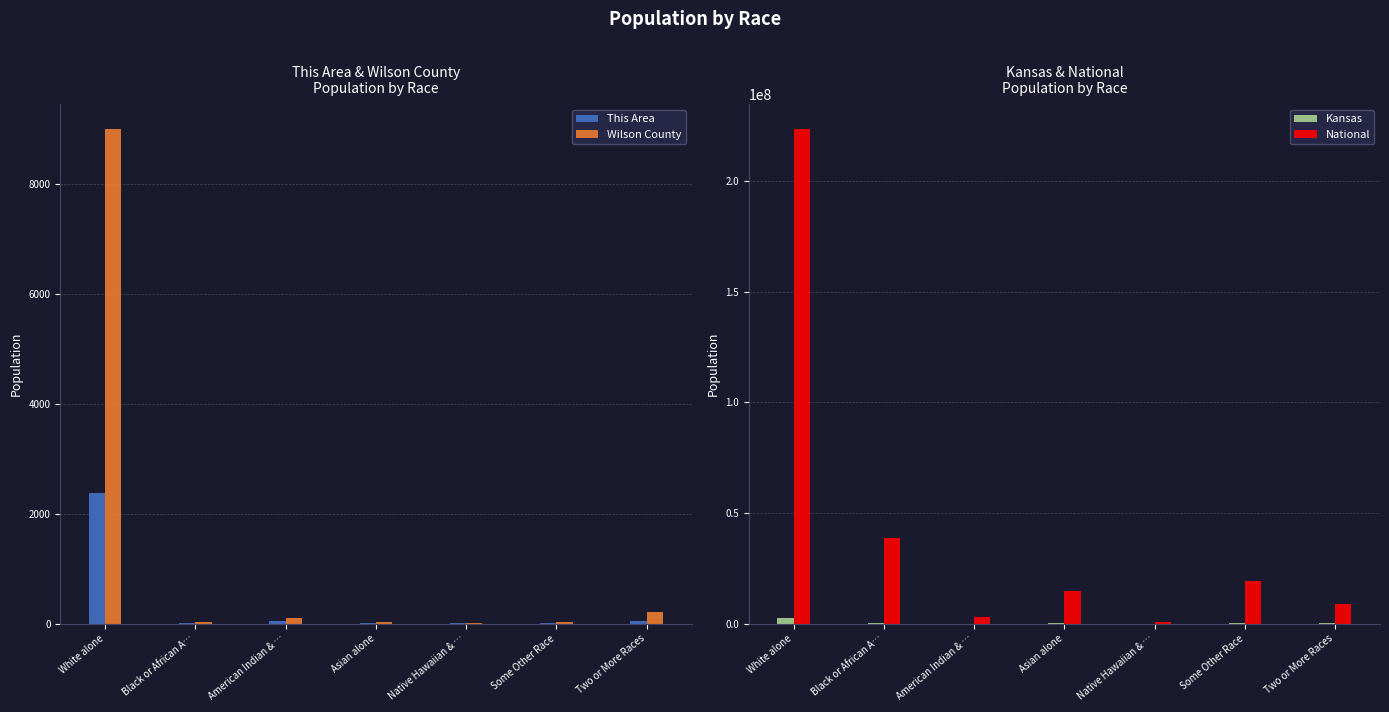

Does the chart contain any negative values?

No